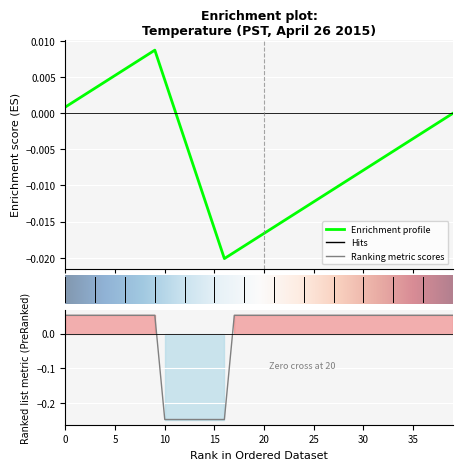

What is the value of the 8th point from the left?

0.1